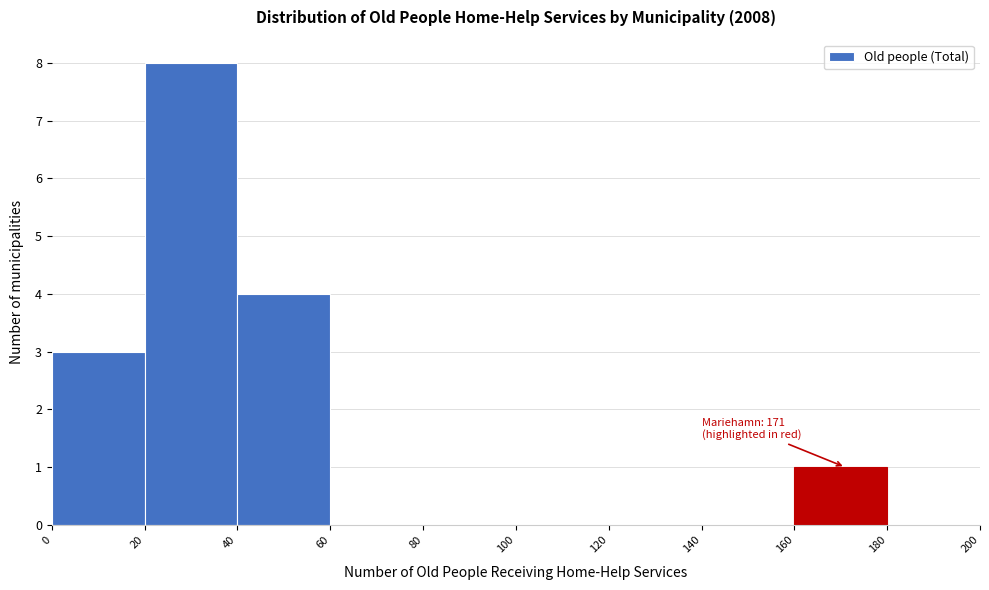

Which range on the x-axis has the tallest bar?

20 to 40